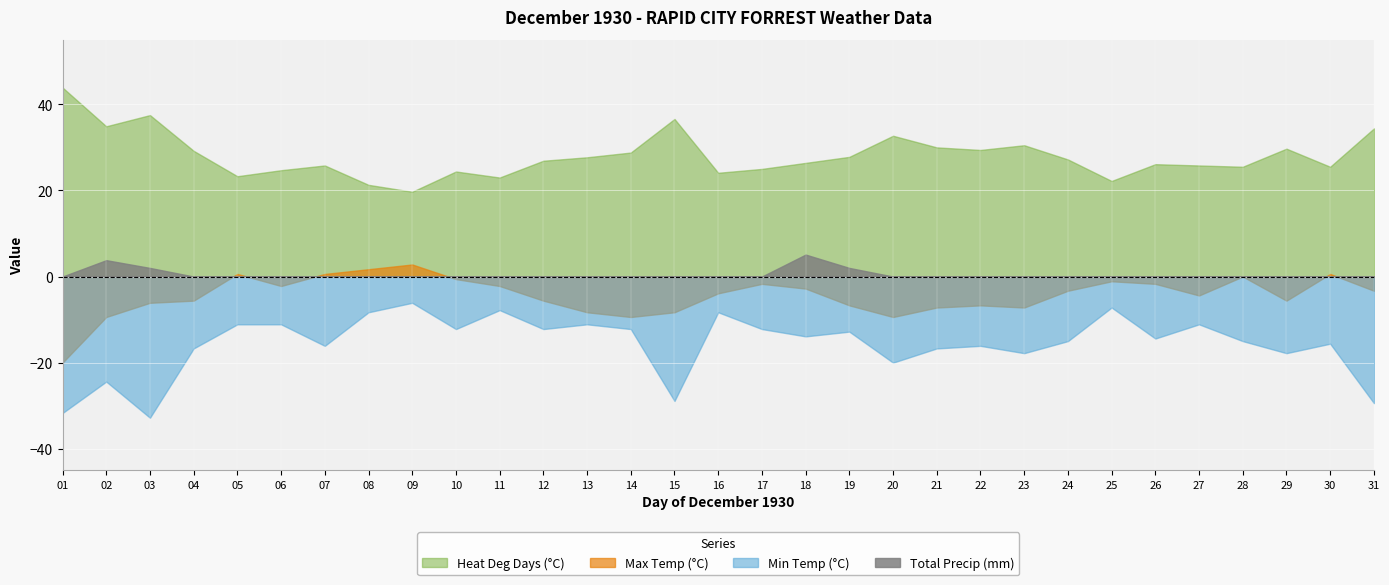

At which category is the sum across all series the highest?

09